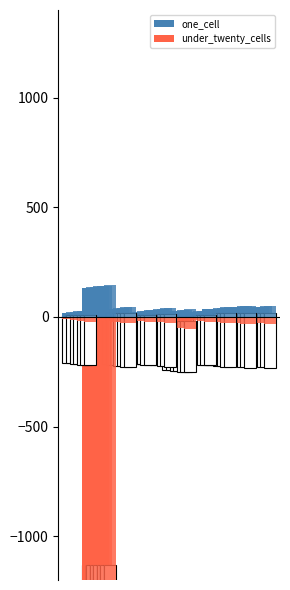

At 3, list the series in order from smallest to largest.

under_twenty_cells, one_cell